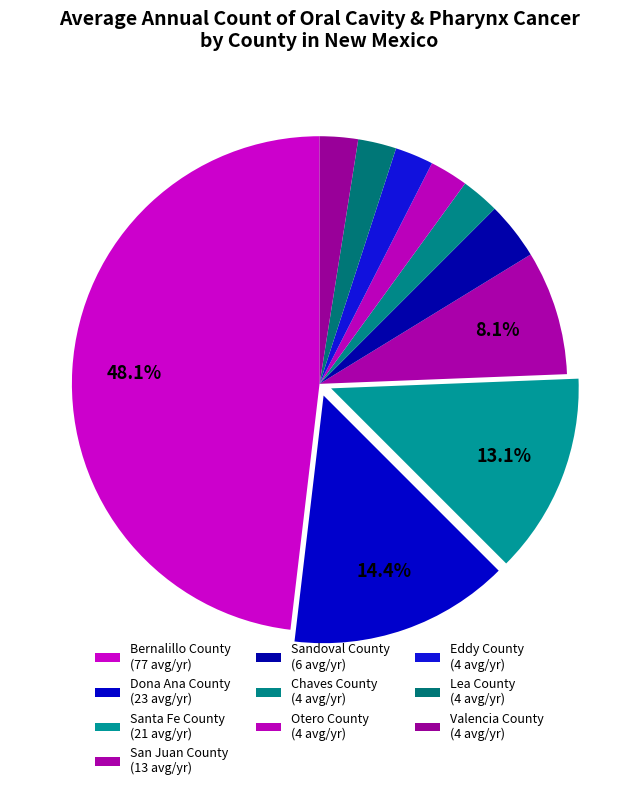

Does Santa Fe County represent more than half of the total?

No